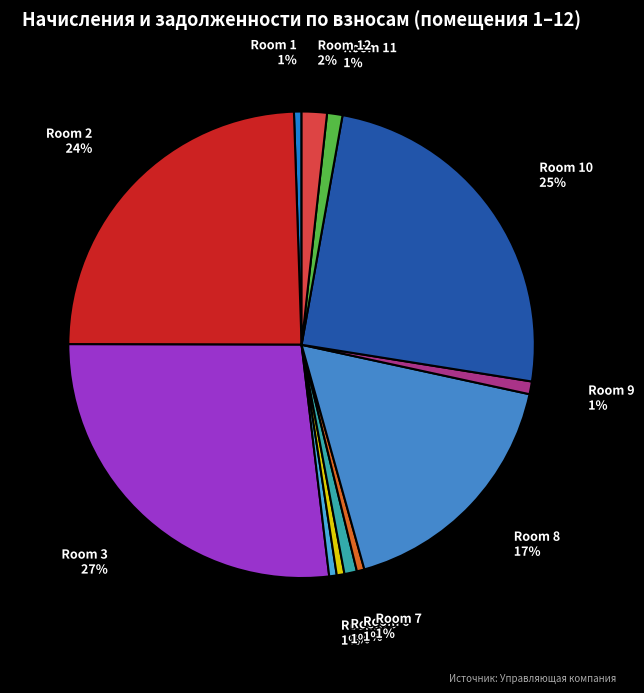

To the nearest percent, what portion does Room 9 represent?

1%